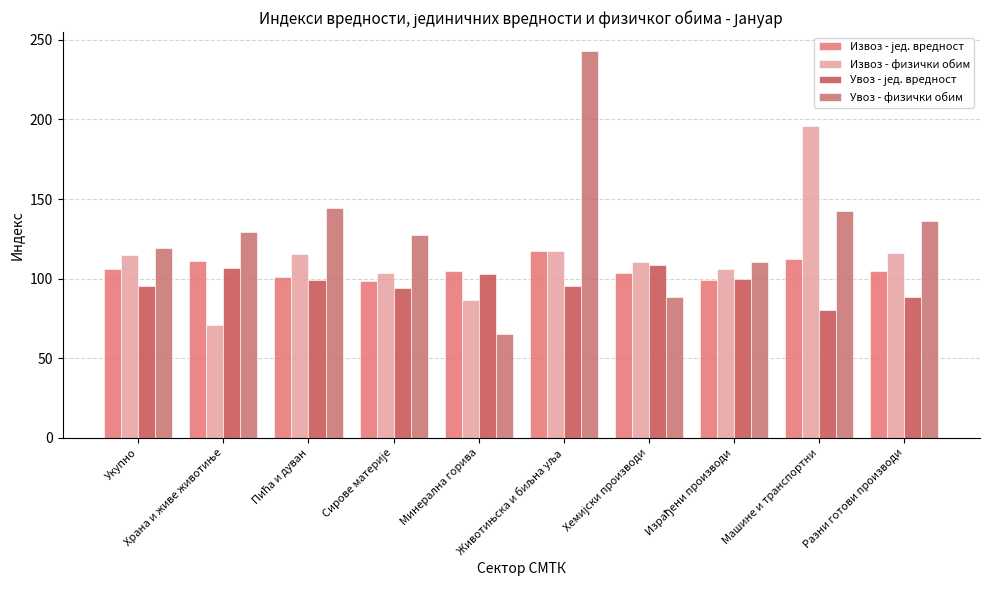

How many data points does each series have?

10